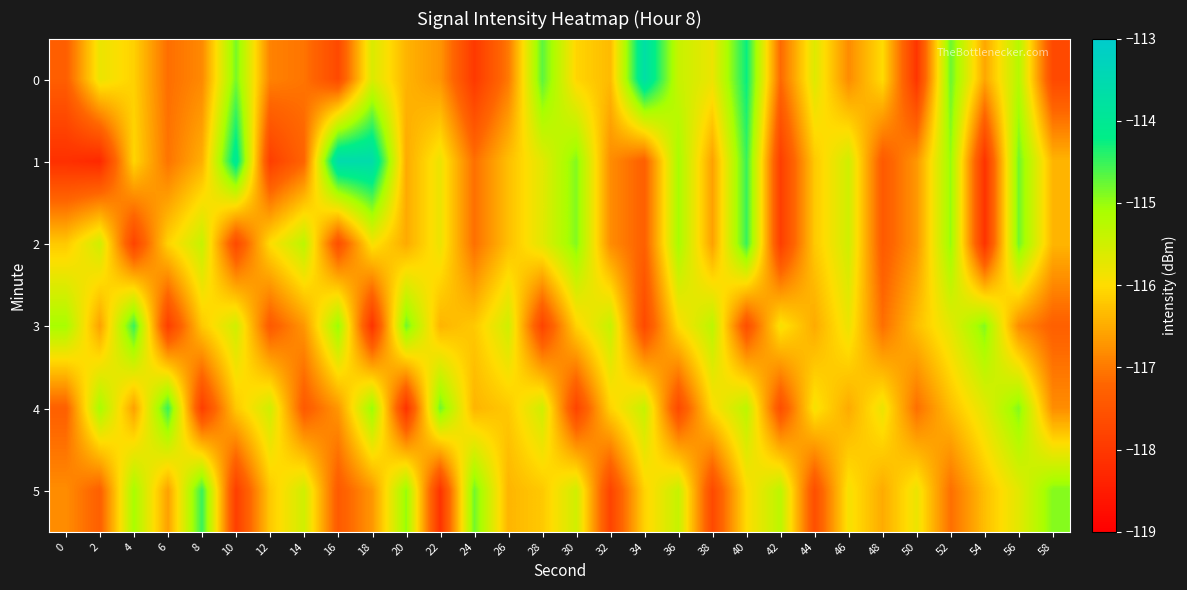

What is the greatest value displayed?

-113.6